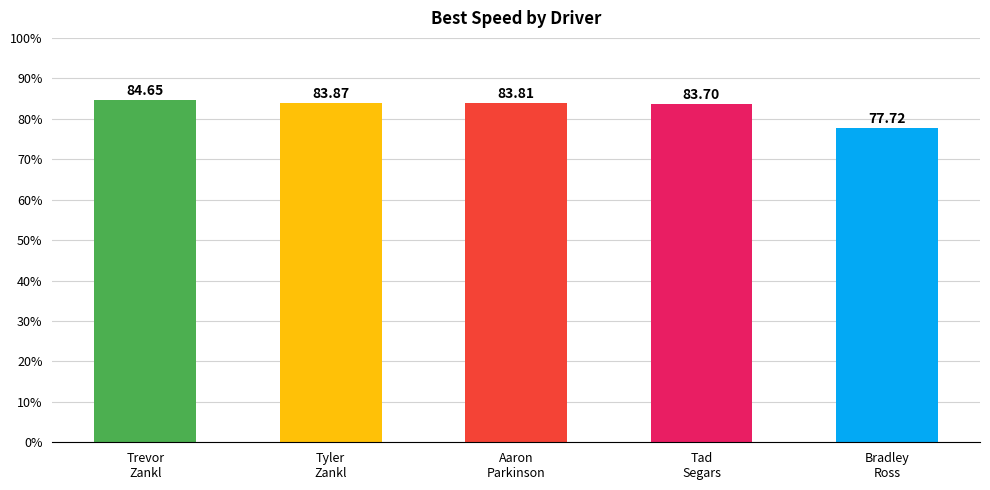

What is the change in value from Aaron
Parkinson to Tad
Segars?

-0.1